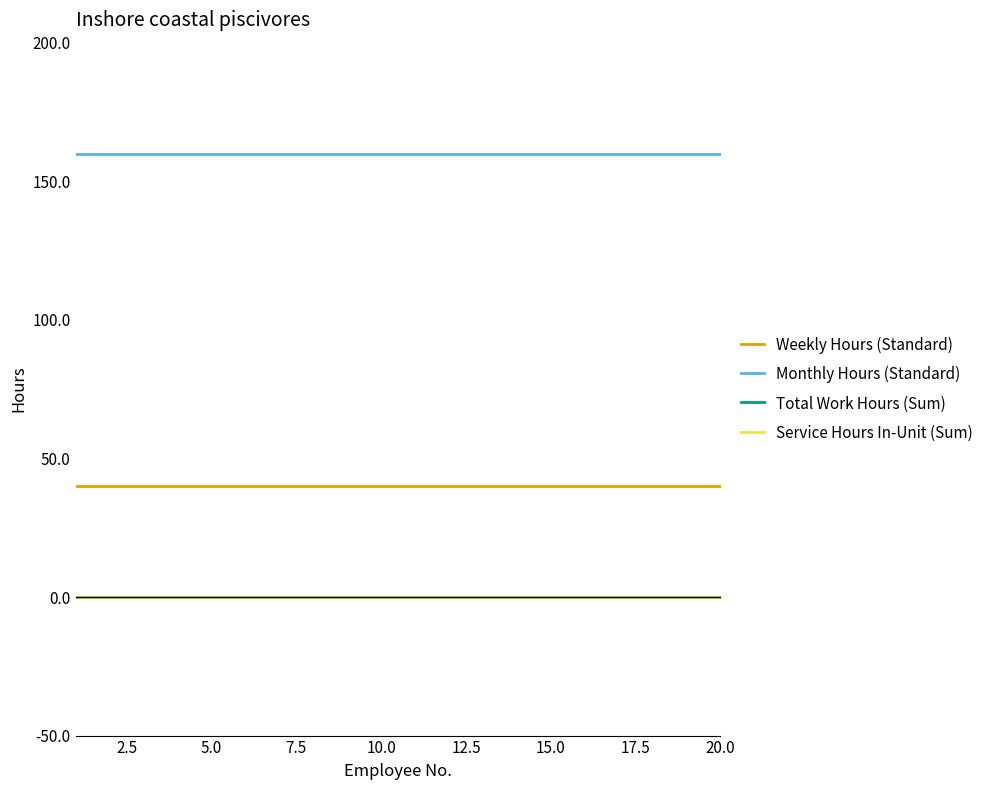

Rank the series by their maximum value, from lowest to highest.

Total Work Hours (Sum), Service Hours In-Unit (Sum), Weekly Hours (Standard), Monthly Hours (Standard)